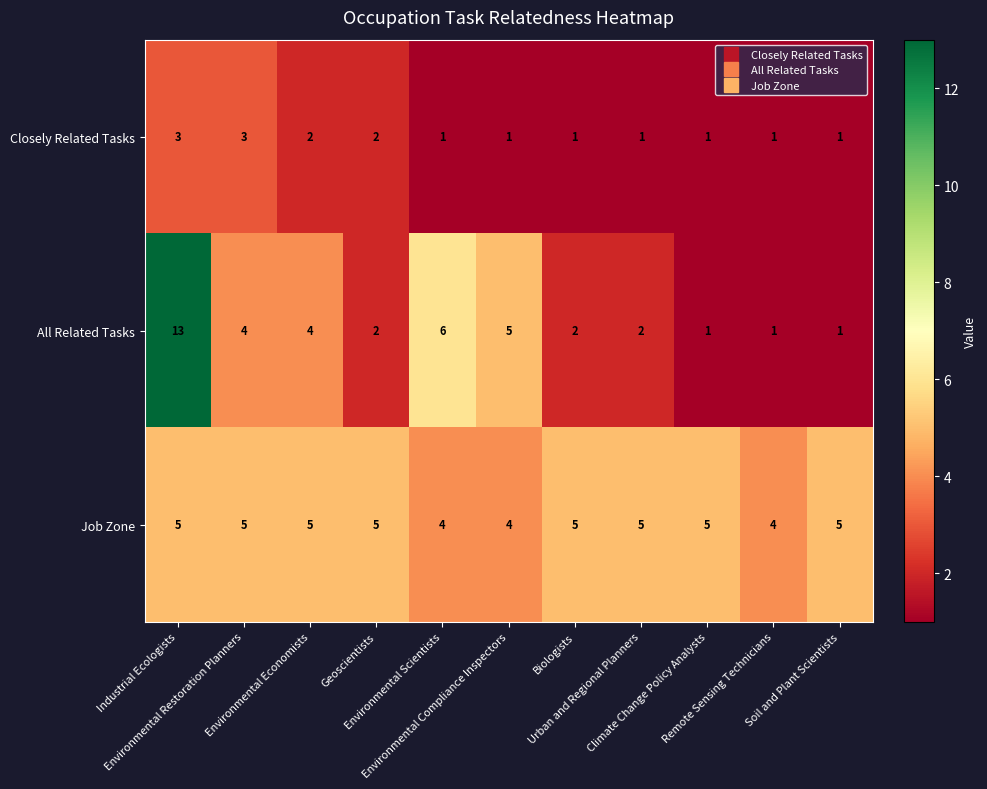

What is the difference between the highest and lowest values at Urban and Regional Planners?

4